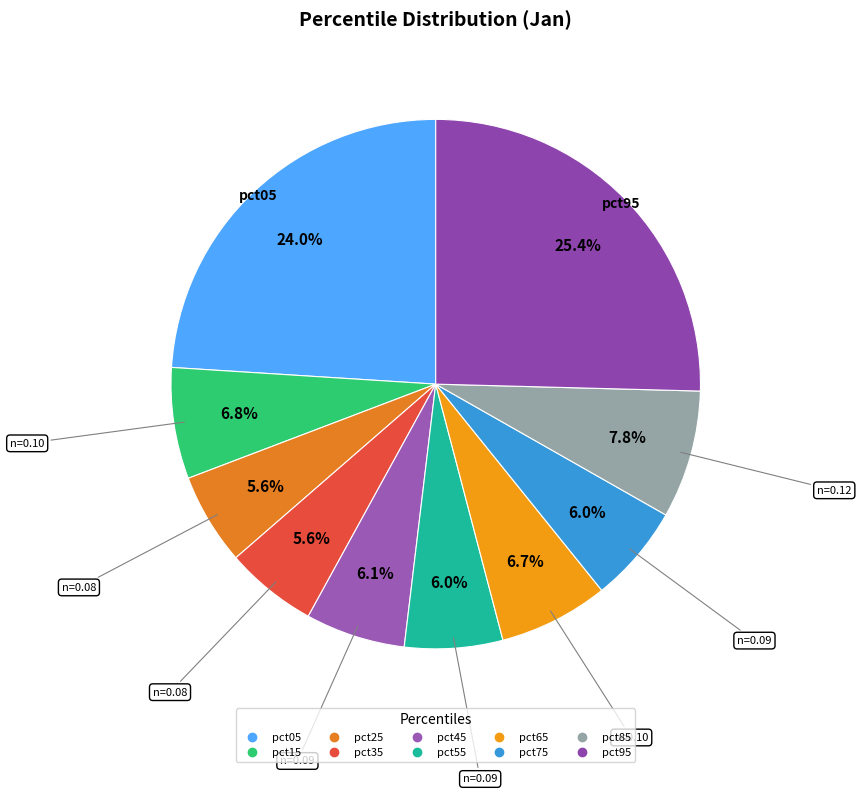

To the nearest percent, what percentage of the pie is pct35?

6%